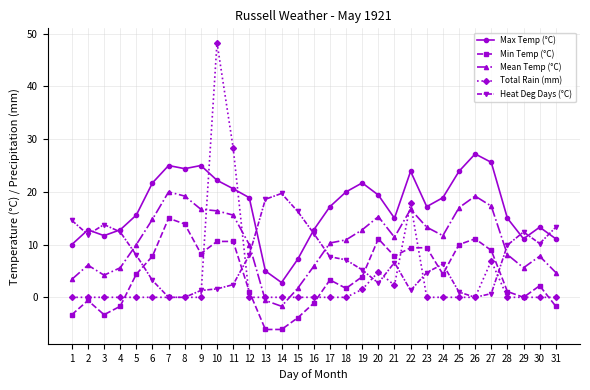

Where is the first local maximum for Min Temp (°C)?

2